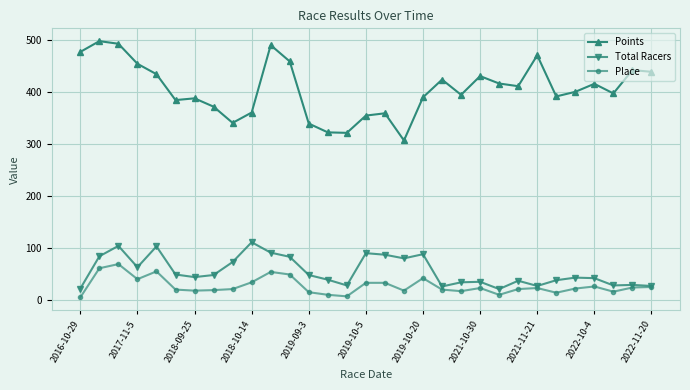

What is the minimum value for Points?

306.6